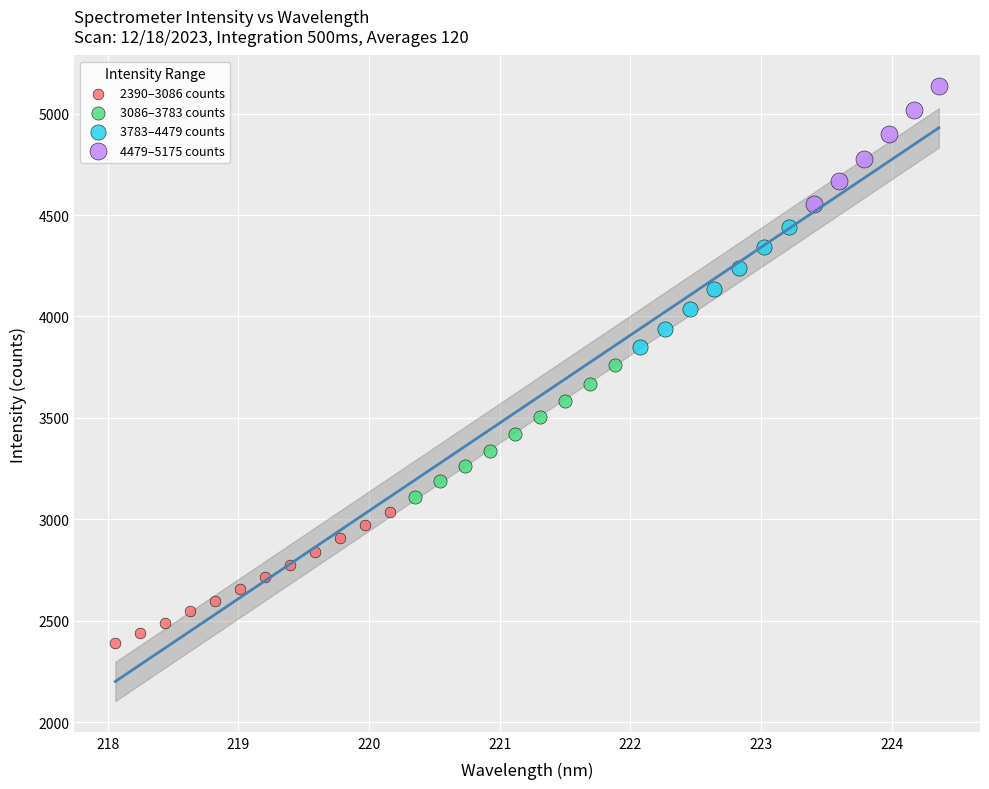

Which series contains the highest Y value?

4479–5175 counts